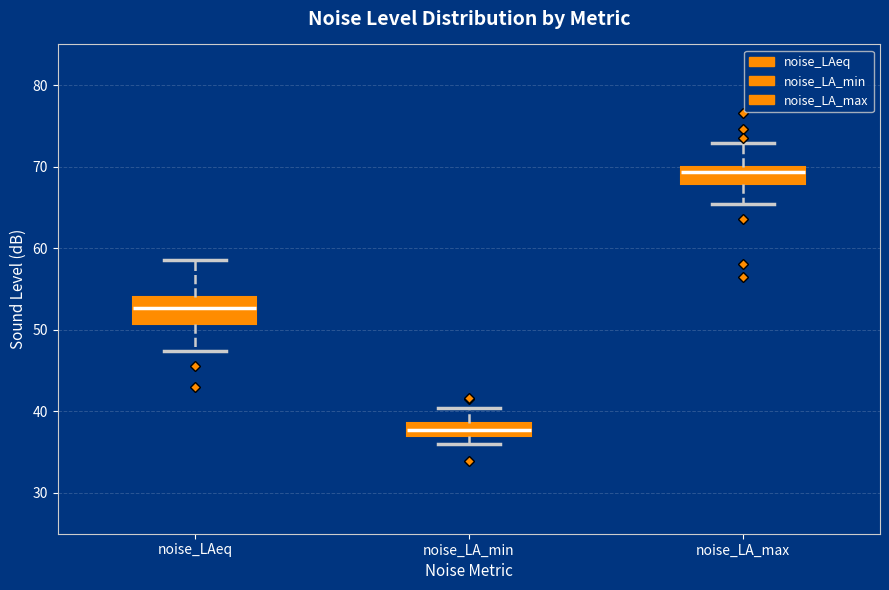

Which box is the tallest, from its lower edge to its upper edge?

noise_LAeq